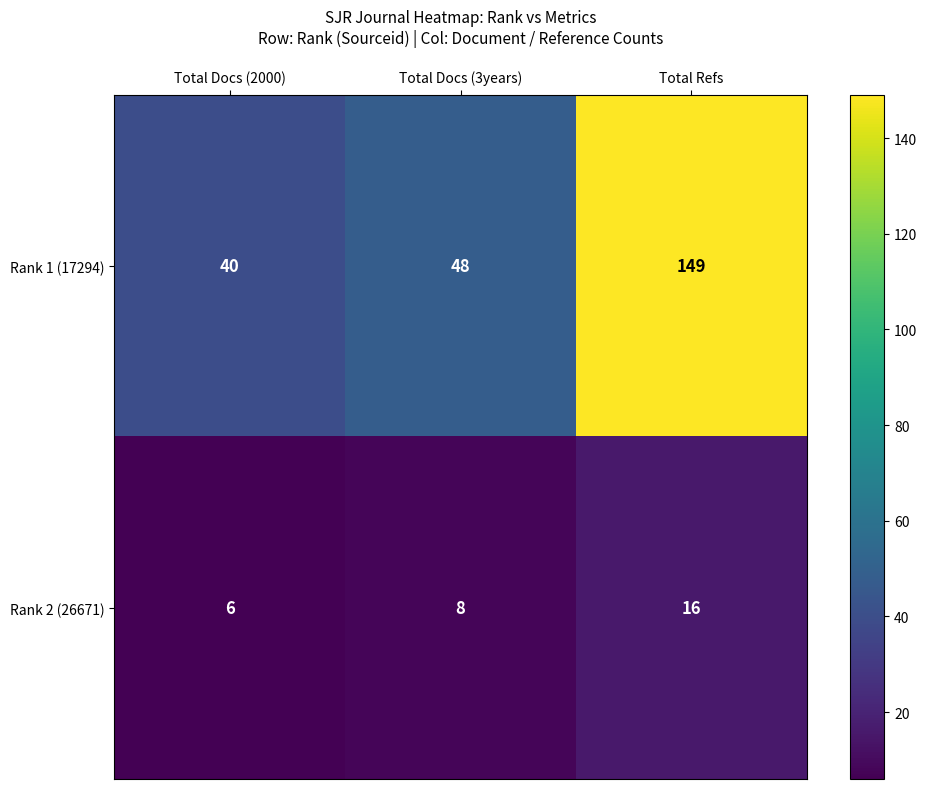

What is the minimum value for Rank 2 (26671)?

6